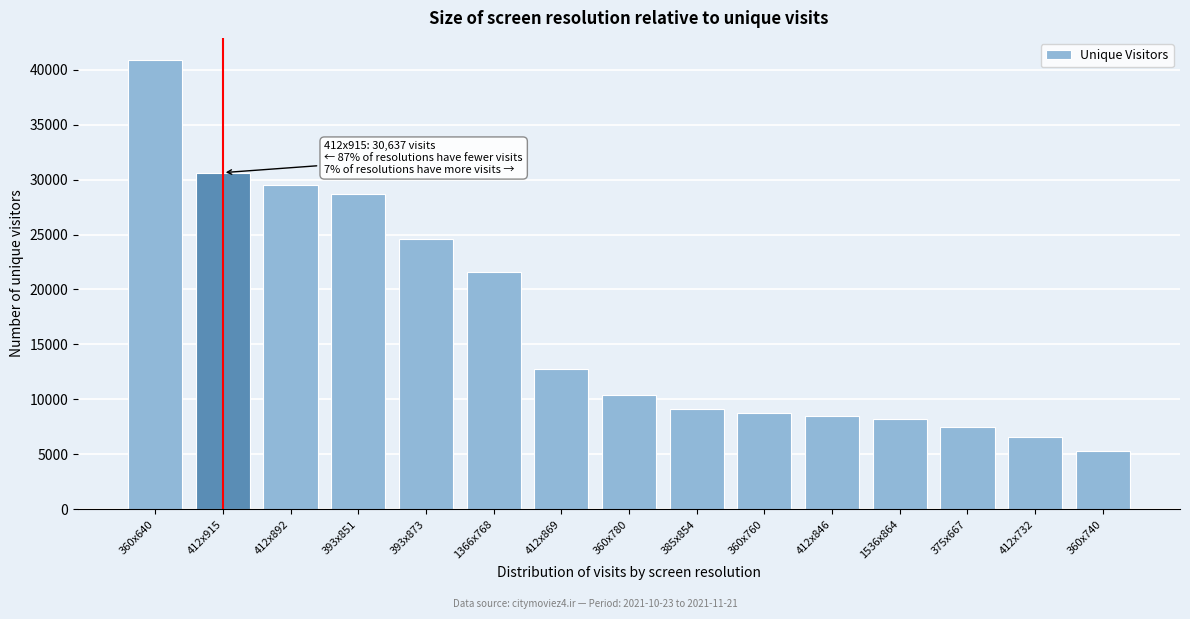

Reading right to left, list all the values displayed in this chart.

360x740=5332	412x732=6575	375x667=7518	1536x864=8211	412x846=8451	360x760=8725	385x854=9110	360x780=10418	412x869=12759	1366x768=21586	393x873=24570	393x851=28700	412x892=29487	412x915=30637	360x640=40862